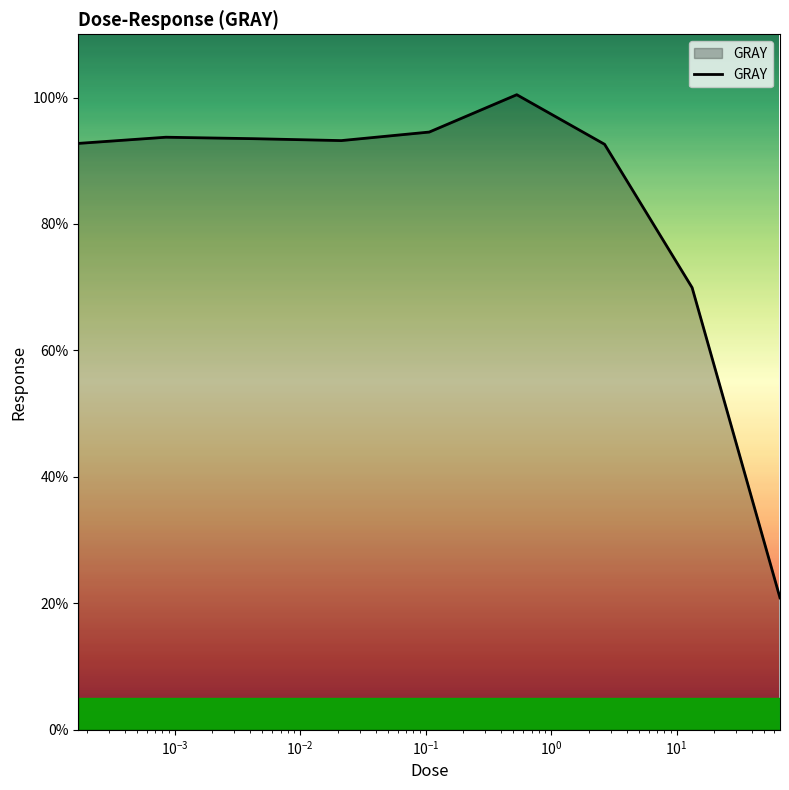

What is the greatest value displayed?

100.4